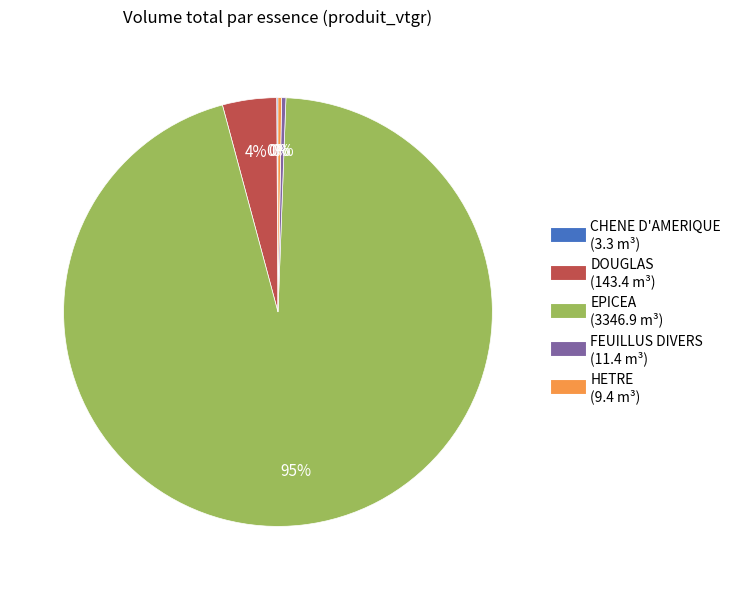

To the nearest percent, what is the average slice percentage?

20%